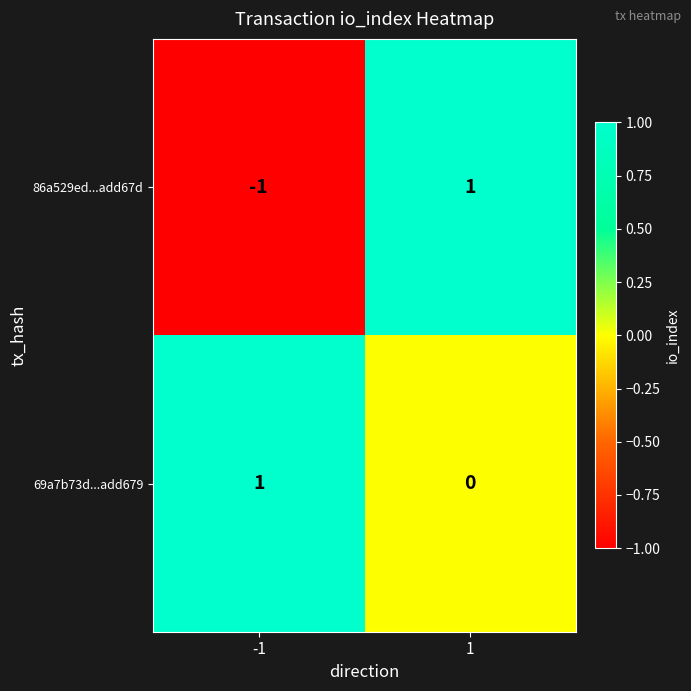

Which series has the largest range (max minus min)?

86a529ed...add67d